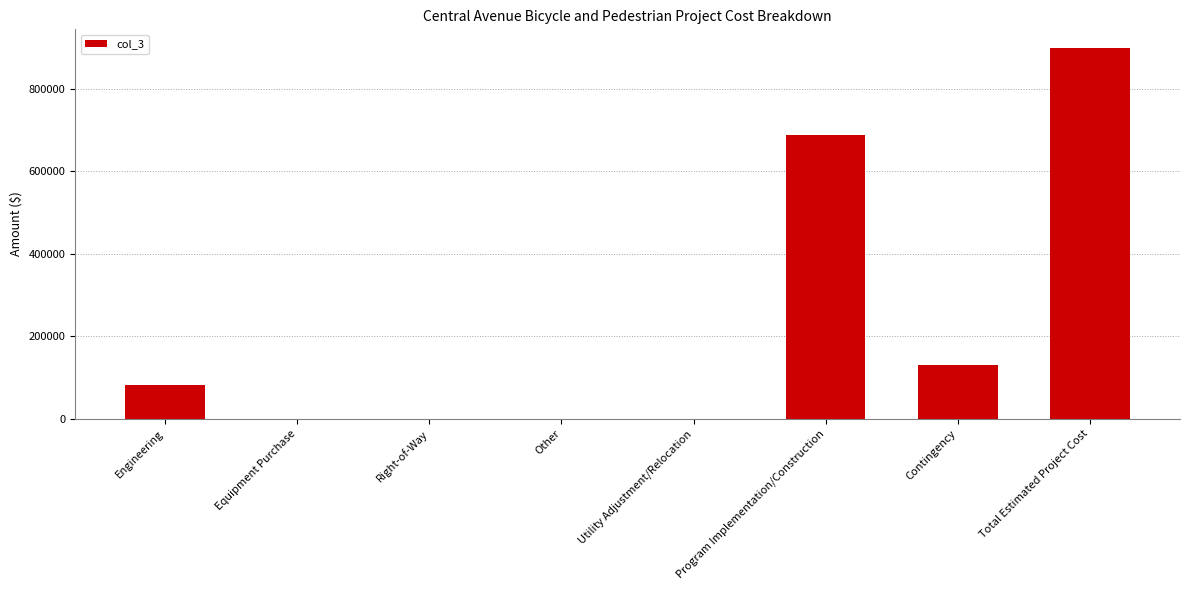

Reading left to right, list all the values displayed in this chart.

Engineering=81700	Equipment Purchase=0	Right-of-Way=0	Other=0	Utility Adjustment/Relocation=0	Program Implementation/Construction=687200	Contingency=129700	Total Estimated Project Cost=898600